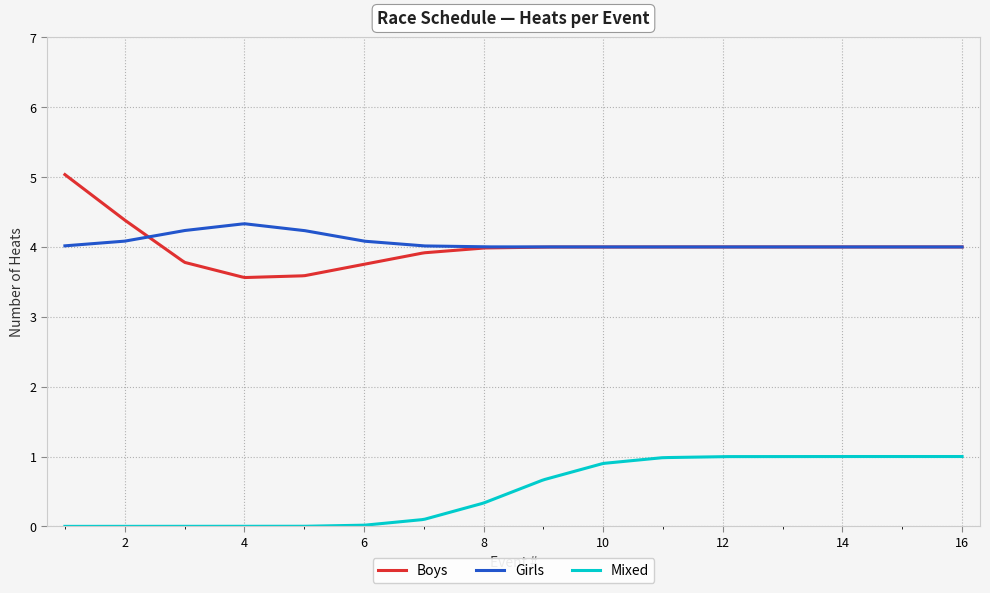

What is the lowest value of the Girls series?

4.0